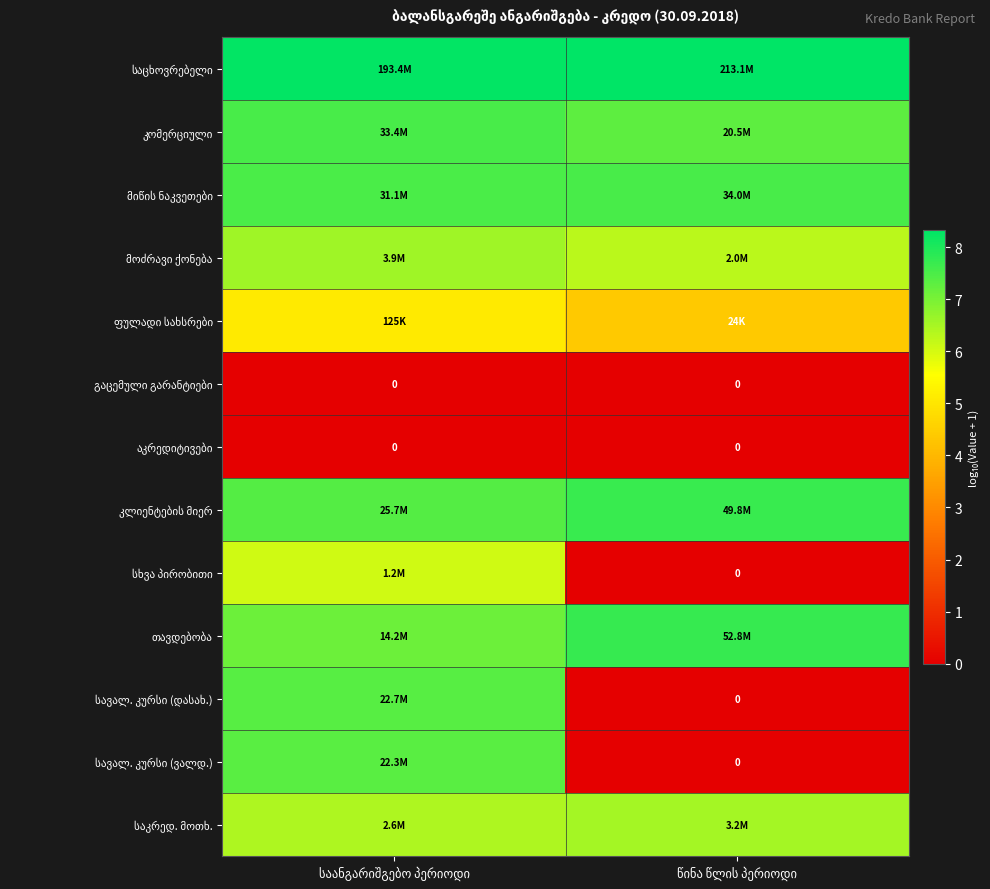

What is the difference between the highest and lowest values at საანგარიშგებო პერიოდი?

8.3